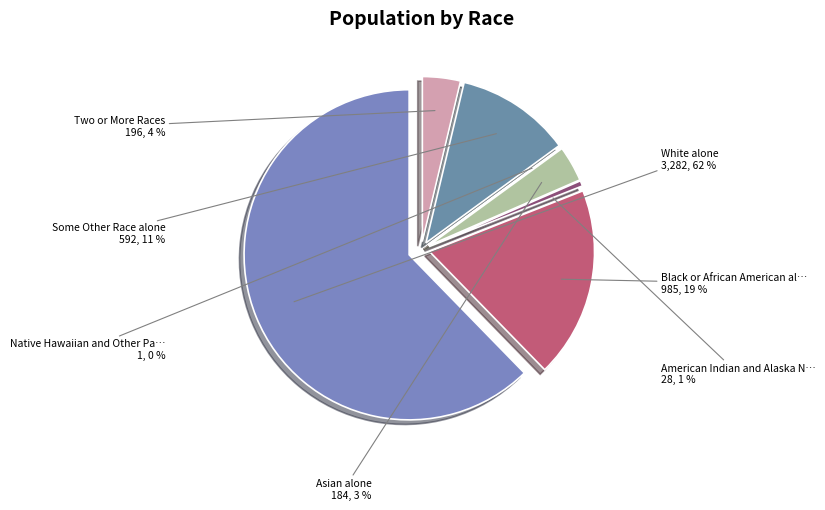

What percentage is NOT represented by Asian alone?

96.5%